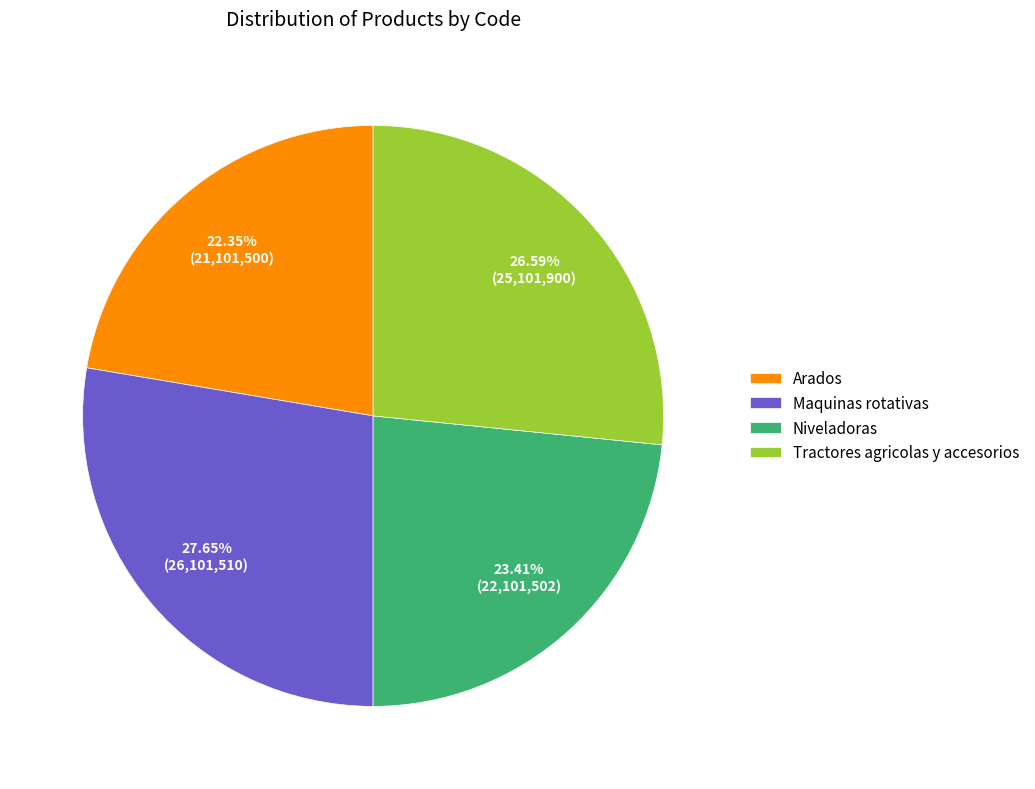

Is it true that Tractores agricolas y accesorios is 27% of the pie?

True